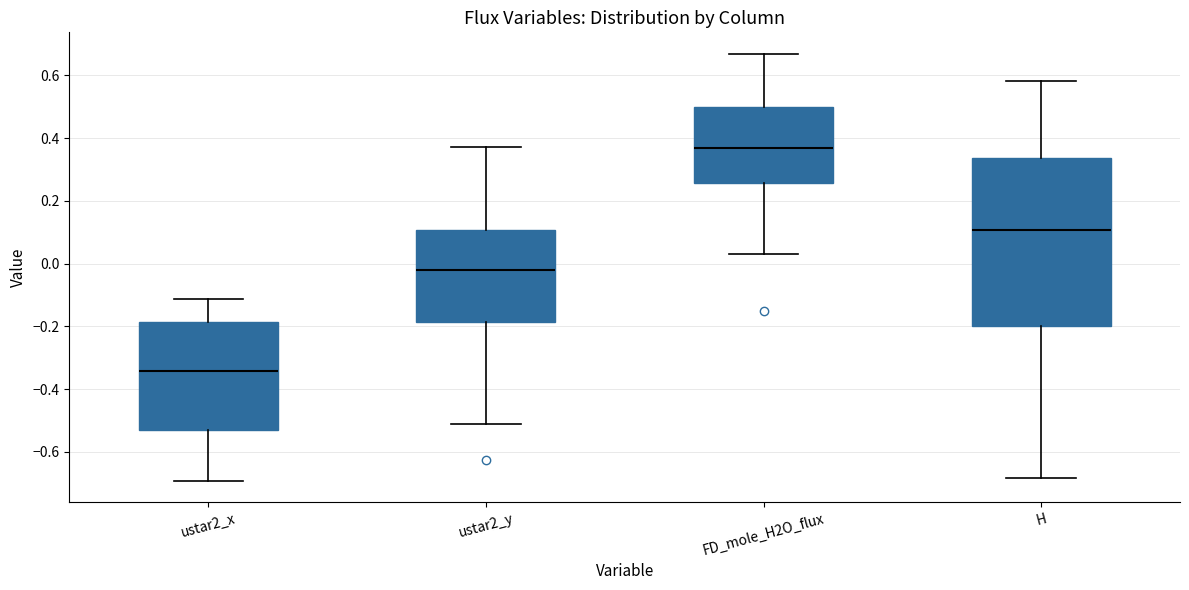

Which box is the tallest, from its lower edge to its upper edge?

H